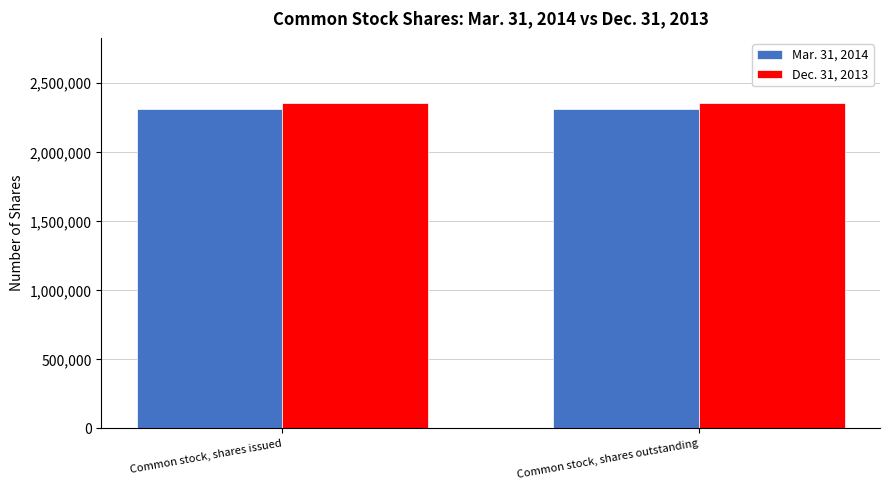

What is the greatest value displayed?

2357293